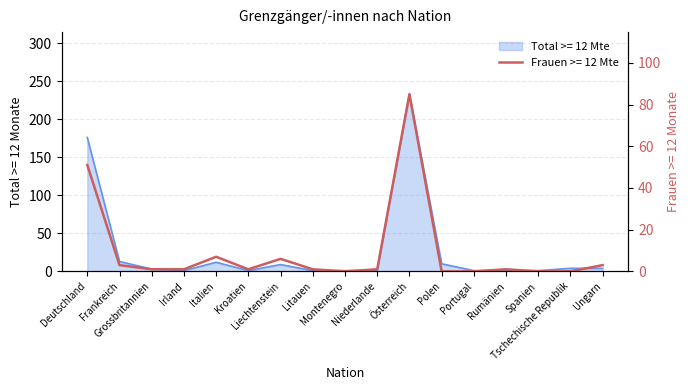

How many lines are shown in the chart?

2